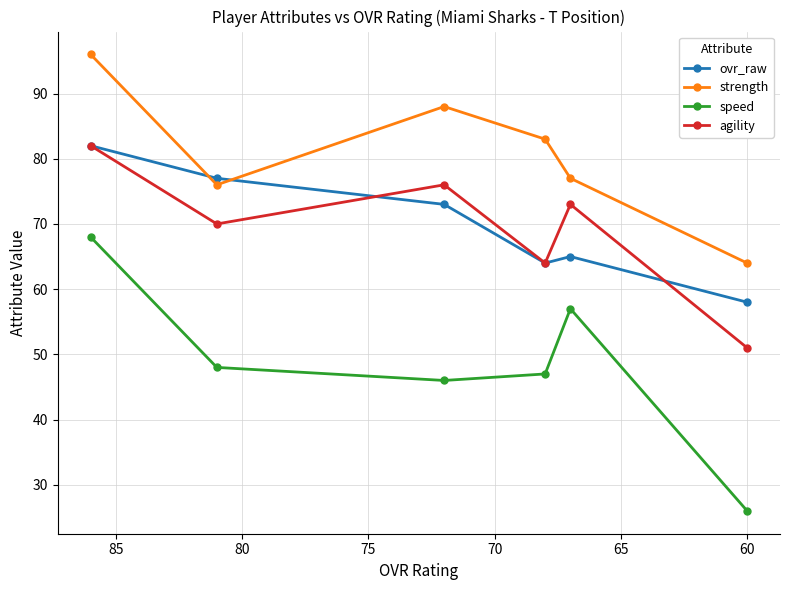

Is the value of agility at 55 greater than the value of strength at 80?

Yes